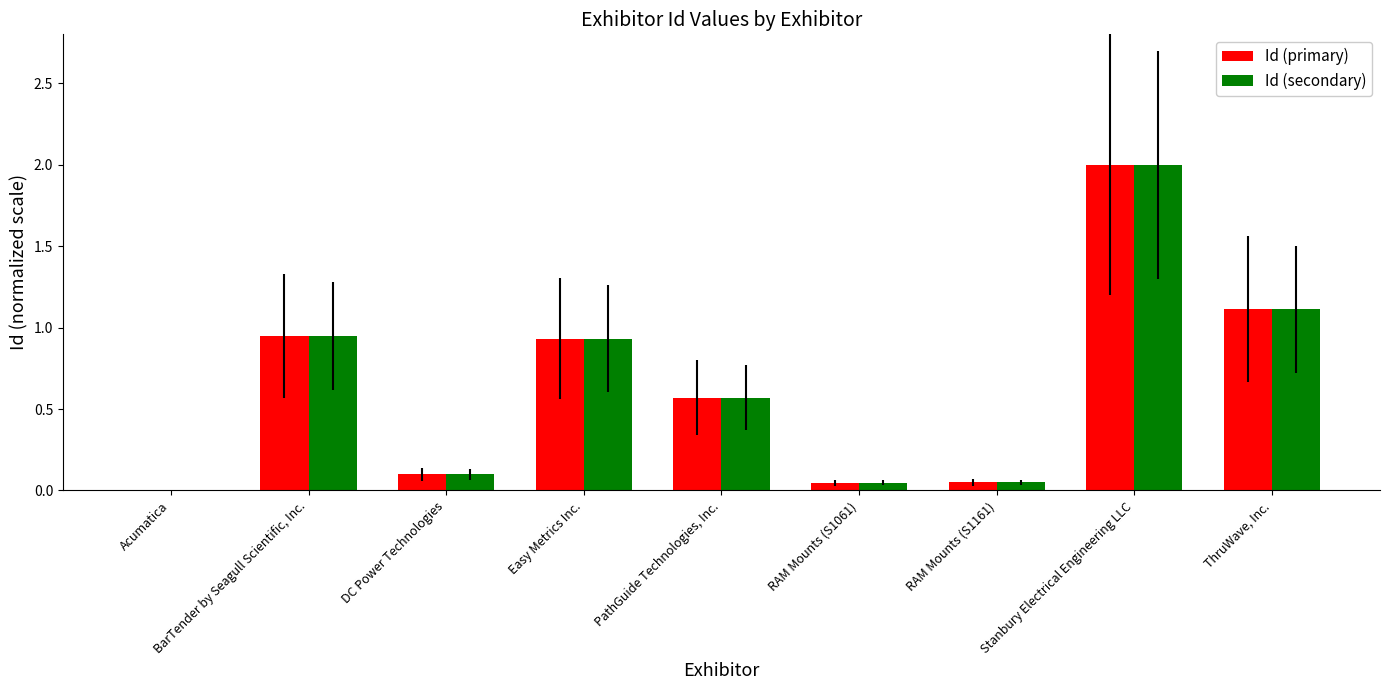

What is the sum of the Id (primary) values at ThruWave, Inc. and Easy Metrics Inc.?

2.0